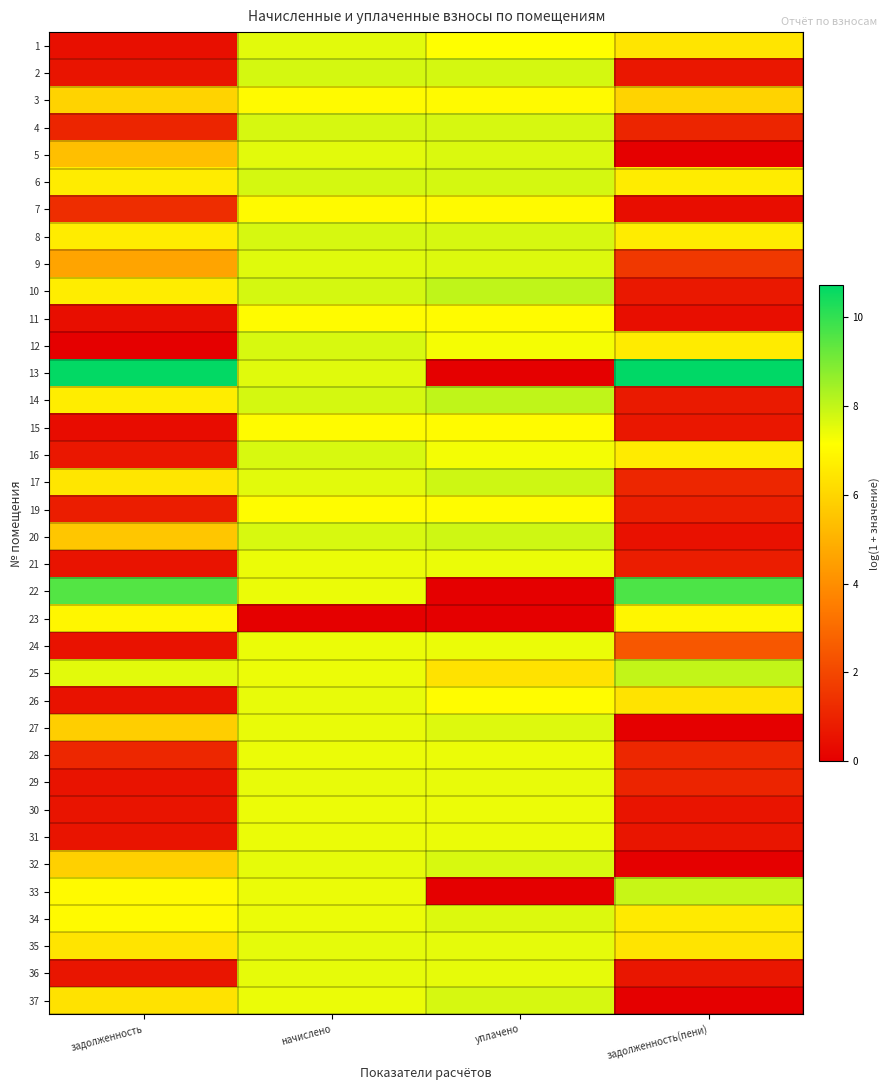

Reading right to left, transcribe all the data shown in this chart.

1: задолженность(пени)=6.4	уплачено=7.1	начислено=7.5	задолженность=0.4
2: задолженность(пени)=0.7	уплачено=7.7	начислено=7.7	задолженность=0.6
3: задолженность(пени)=5.9	уплачено=7.0	начислено=7.0	задолженность=5.9
4: задолженность(пени)=1.1	уплачено=7.7	начислено=7.7	задолженность=1.1
5: задолженность(пени)=0.0	уплачено=7.7	начислено=7.5	задолженность=5.4
6: задолженность(пени)=6.6	уплачено=7.7	начислено=7.7	задолженность=6.6
7: задолженность(пени)=0.4	уплачено=7.0	начислено=7.0	задолженность=1.3
8: задолженность(пени)=6.6	уплачено=7.7	начислено=7.7	задолженность=6.6
9: задолженность(пени)=1.6	уплачено=7.6	начислено=7.6	задолженность=4.6
10: задолженность(пени)=0.7	уплачено=8.0	начислено=7.7	задолженность=6.6
11: задолженность(пени)=0.4	уплачено=7.1	начислено=7.1	задолженность=0.4
12: задолженность(пени)=6.6	уплачено=7.3	начислено=7.7	задолженность=0.0
13: задолженность(пени)=10.7	уплачено=0.0	начислено=7.6	задолженность=10.7
14: задолженность(пени)=0.7	уплачено=8.0	начислено=7.7	задолженность=6.6
15: задолженность(пени)=0.7	уплачено=7.1	начислено=7.1	задолженность=0.4
16: задолженность(пени)=6.6	уплачено=7.3	начислено=7.7	задолженность=0.7
17: задолженность(пени)=1.1	уплачено=7.8	начислено=7.5	задолженность=6.5
19: задолженность(пени)=0.9	уплачено=7.1	начислено=7.1	задолженность=0.9
20: задолженность(пени)=0.5	уплачено=7.8	начислено=7.7	задолженность=5.6
21: задолженность(пени)=0.9	уплачено=7.4	начислено=7.4	задолженность=0.6
22: задолженность(пени)=9.6	уплачено=0.0	начислено=7.4	задолженность=9.5
23: задолженность(пени)=6.9	уплачено=0.0	начислено=0.0	задолженность=6.9
24: задолженность(пени)=2.5	уплачено=7.4	начислено=7.4	задолженность=0.5
25: задолженность(пени)=8.0	уплачено=6.3	начислено=7.4	задолженность=7.5
26: задолженность(пени)=6.4	уплачено=7.1	начислено=7.5	задолженность=0.5
27: задолженность(пени)=0.0	уплачено=7.6	начислено=7.4	задолженность=5.8
28: задолженность(пени)=1.1	уплачено=7.4	начислено=7.4	задолженность=1.1
29: задолженность(пени)=1.0	уплачено=7.5	начислено=7.5	задолженность=0.5
30: задолженность(пени)=0.6	уплачено=7.4	начислено=7.4	задолженность=0.6
31: задолженность(пени)=0.6	уплачено=7.4	начислено=7.4	задолженность=0.6
32: задолженность(пени)=0.0	уплачено=7.7	начислено=7.5	задолженность=5.9
33: задолженность(пени)=7.9	уплачено=0.0	начислено=7.4	задолженность=7.0
34: задолженность(пени)=6.6	уплачено=7.6	начислено=7.4	задолженность=7.0
35: задолженность(пени)=6.4	уплачено=7.5	начислено=7.5	задолженность=6.4
36: задолженность(пени)=0.6	уплачено=7.5	начислено=7.5	задолженность=0.6
37: задолженность(пени)=0.0	уплачено=7.7	начислено=7.4	задолженность=6.3